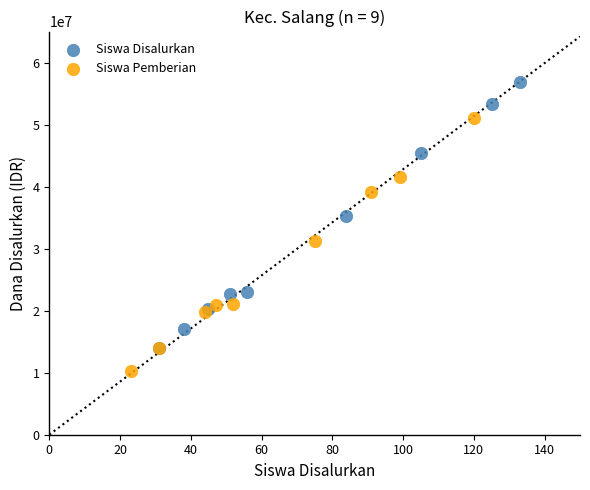

Which series contains the highest Y value?

Siswa Disalurkan